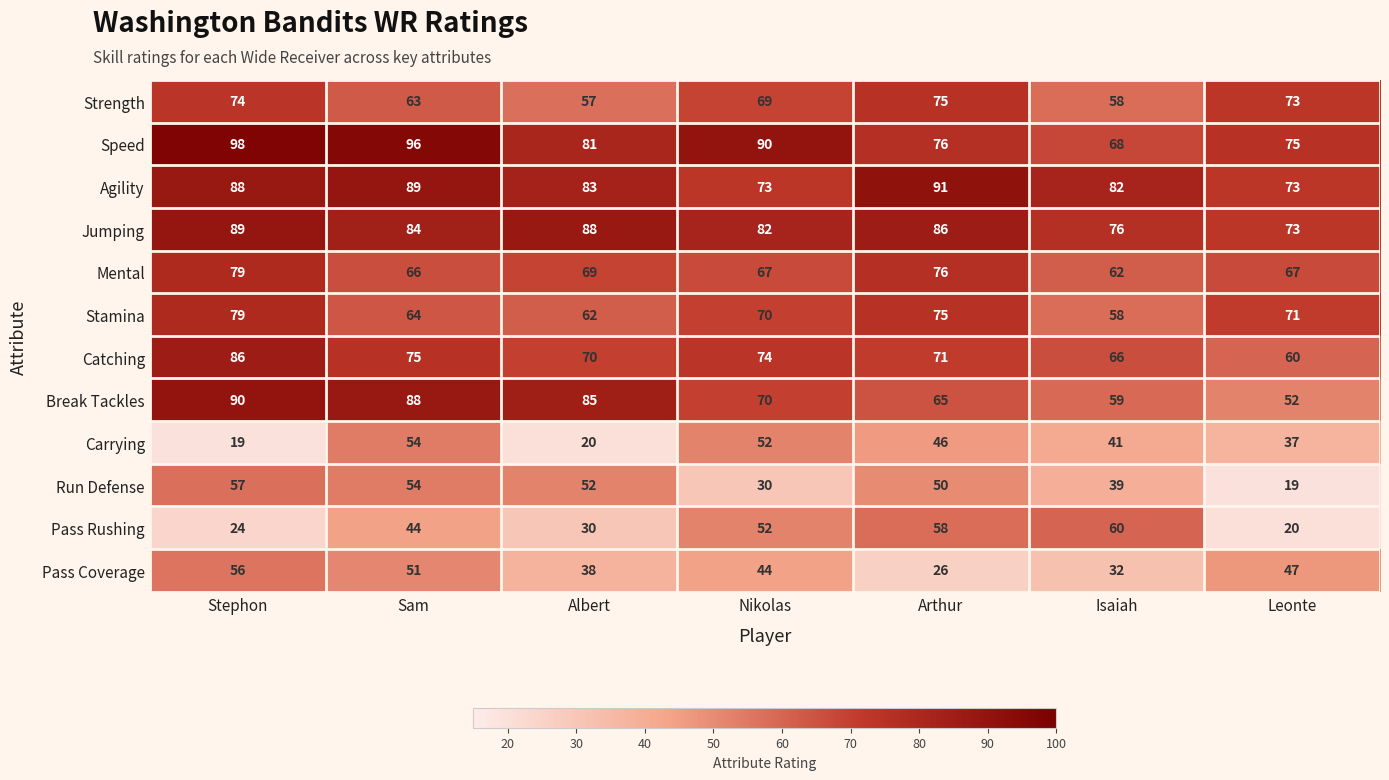

Which series changed the most between Stephon and Albert?

Pass Coverage